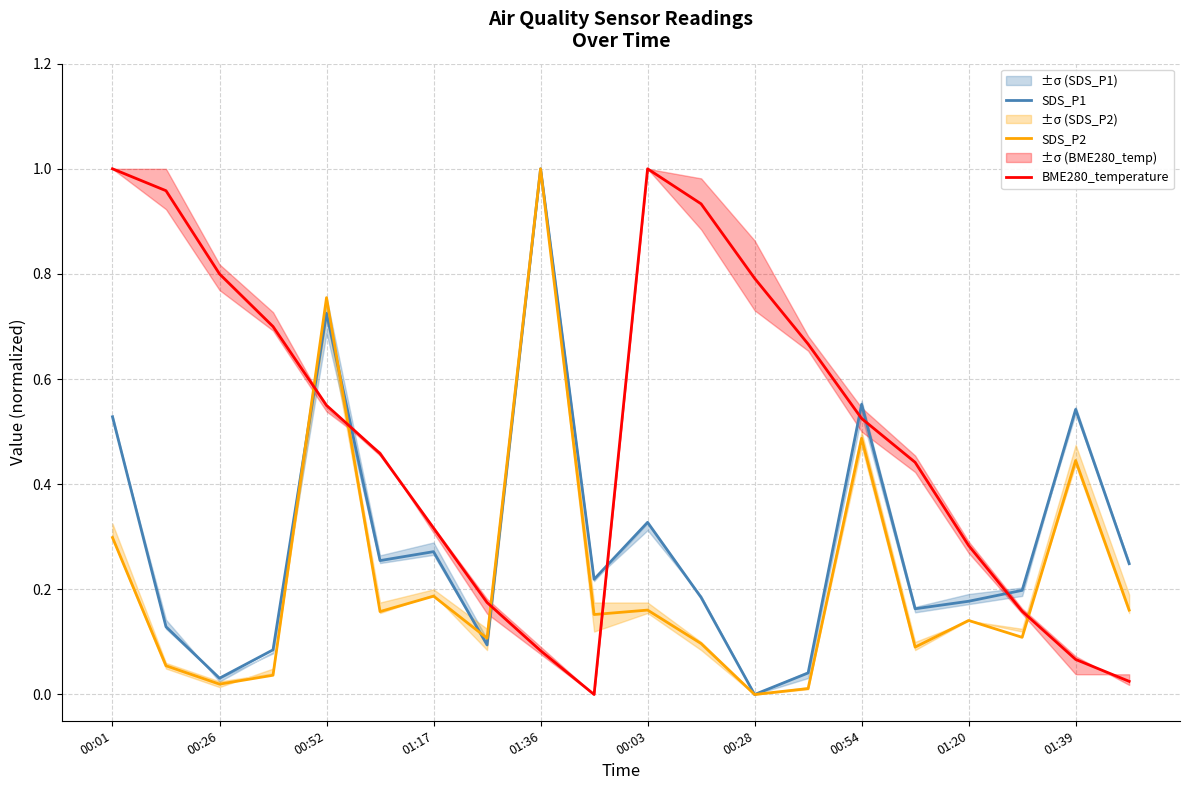

True or false: BME280_temperature and SDS_P1 cross at least once.

True